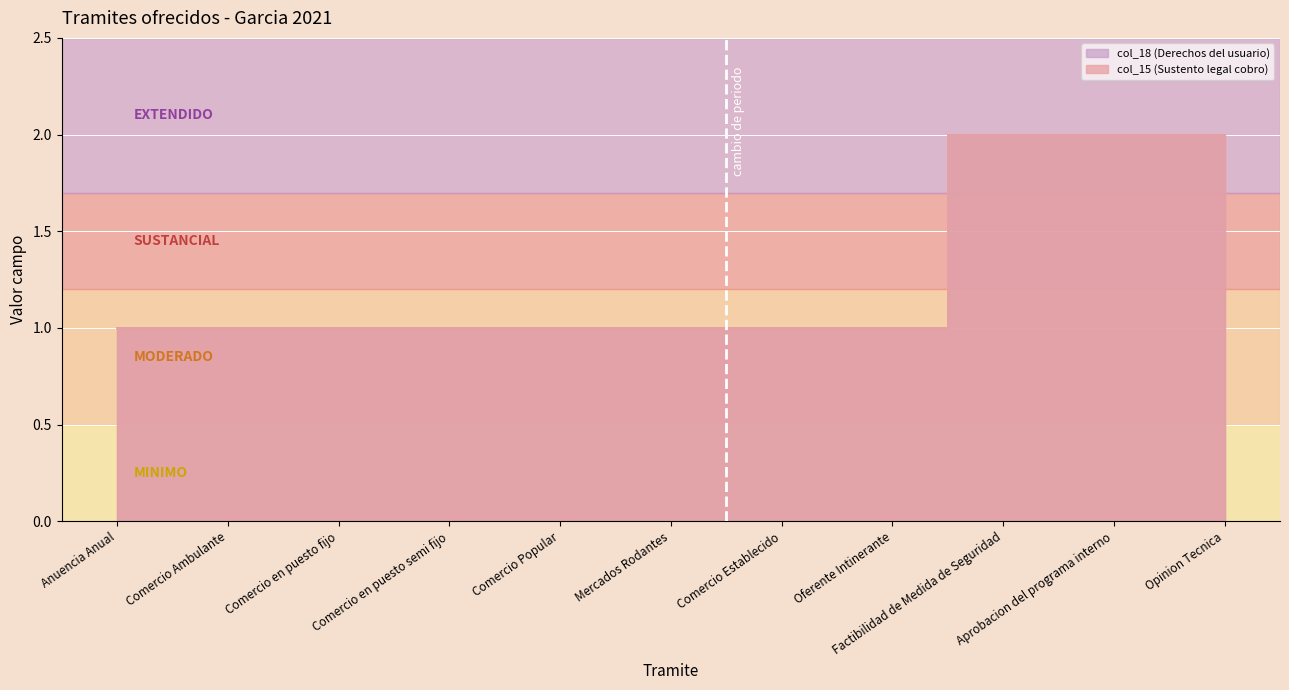

What is the total value across all series at Comercio en puesto fijo?

2